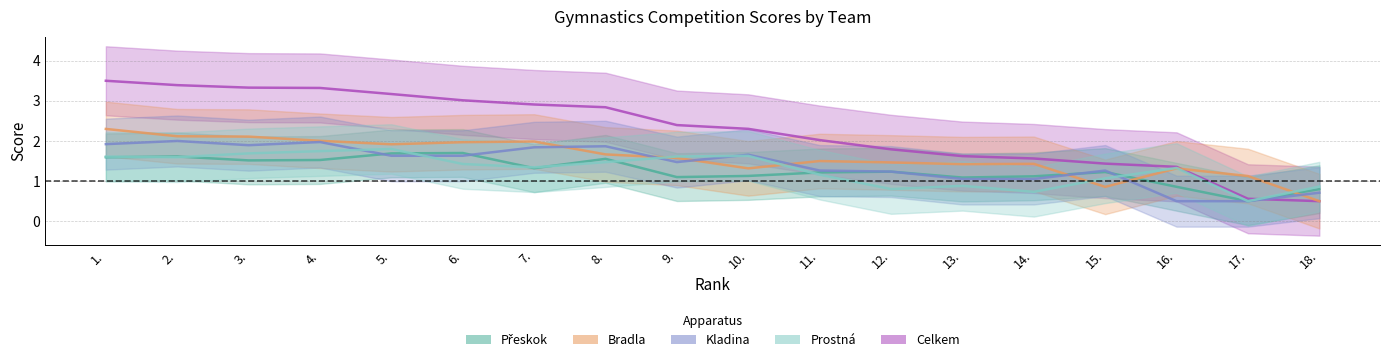

How many data points does each series have?

18